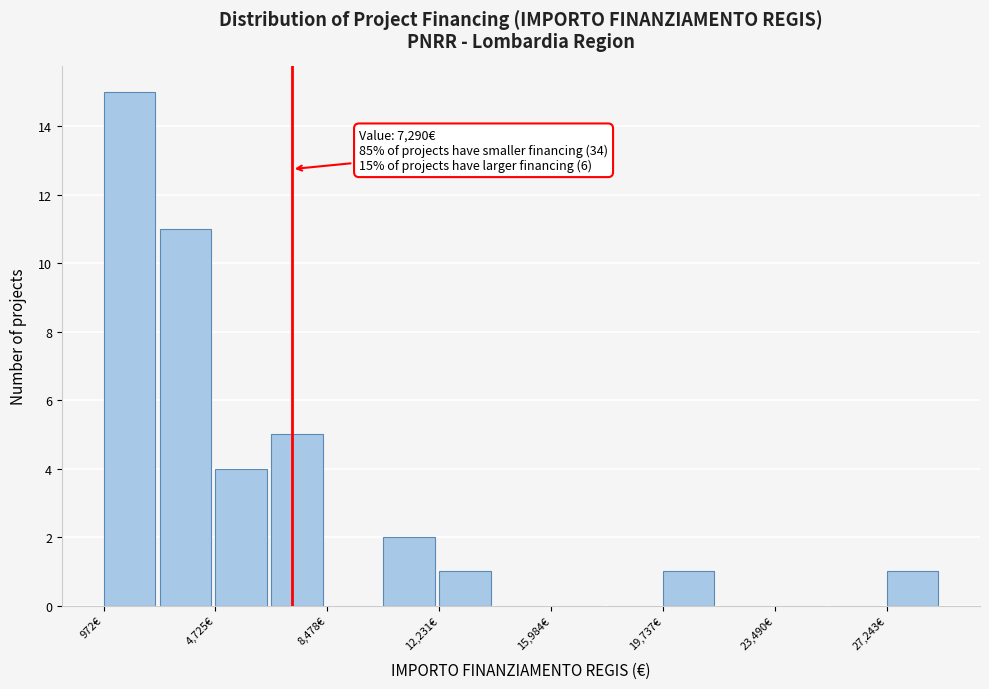

Around what value on the x-axis is the tallest bar? Give the approximate position of its centre, as read against the axis.

2000